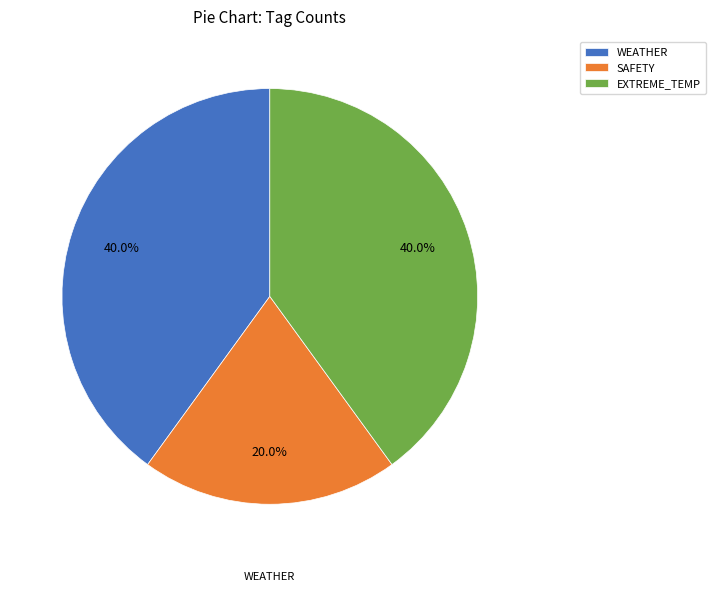

Is there any slice that represents more than half of the pie?

No